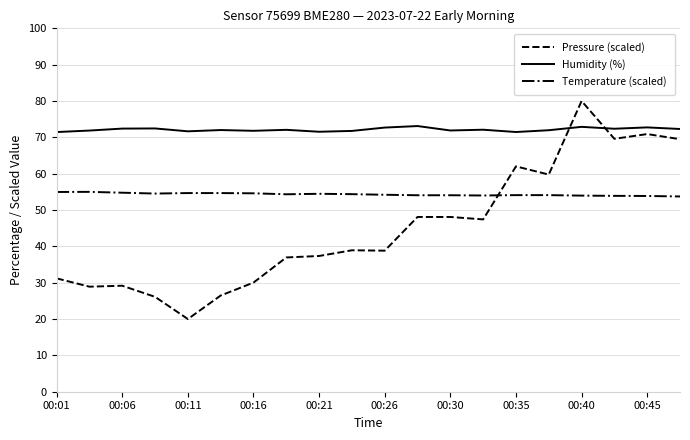

What is the maximum value for Pressure (scaled)?

80.0